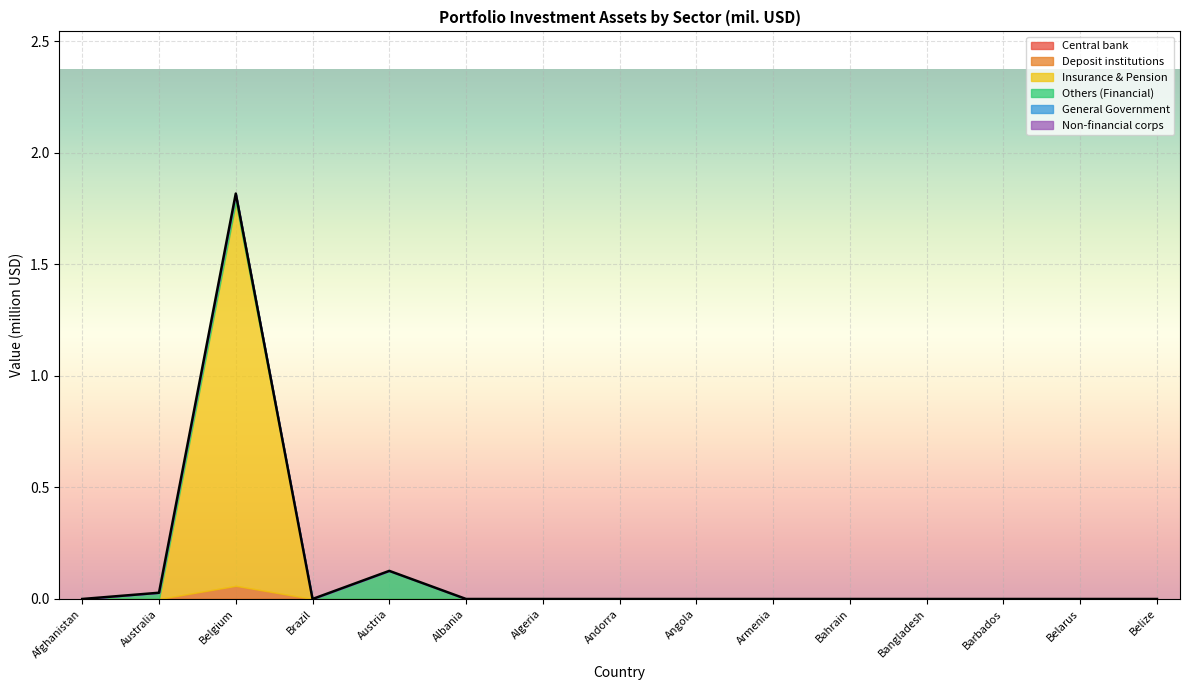

The Insurance & Pension series shows 0.9 at Armenia. True or false?

False